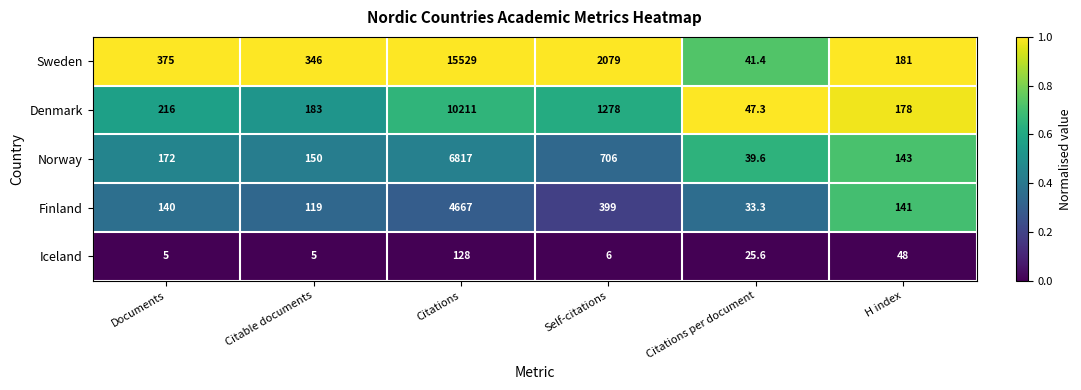

Is it true that Iceland equals 5.0 at Documents?

True